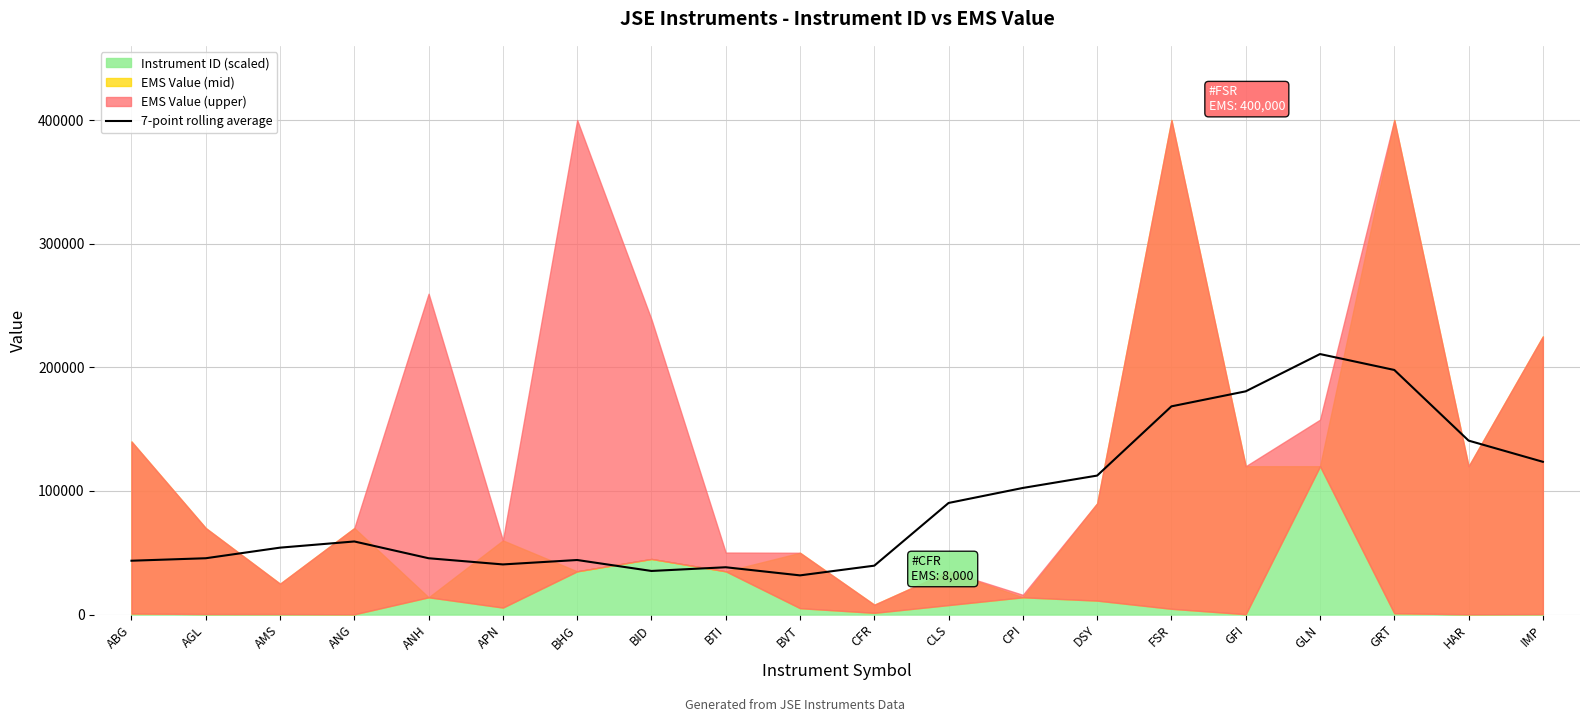

At which label is the value closest to 121214?

IMP